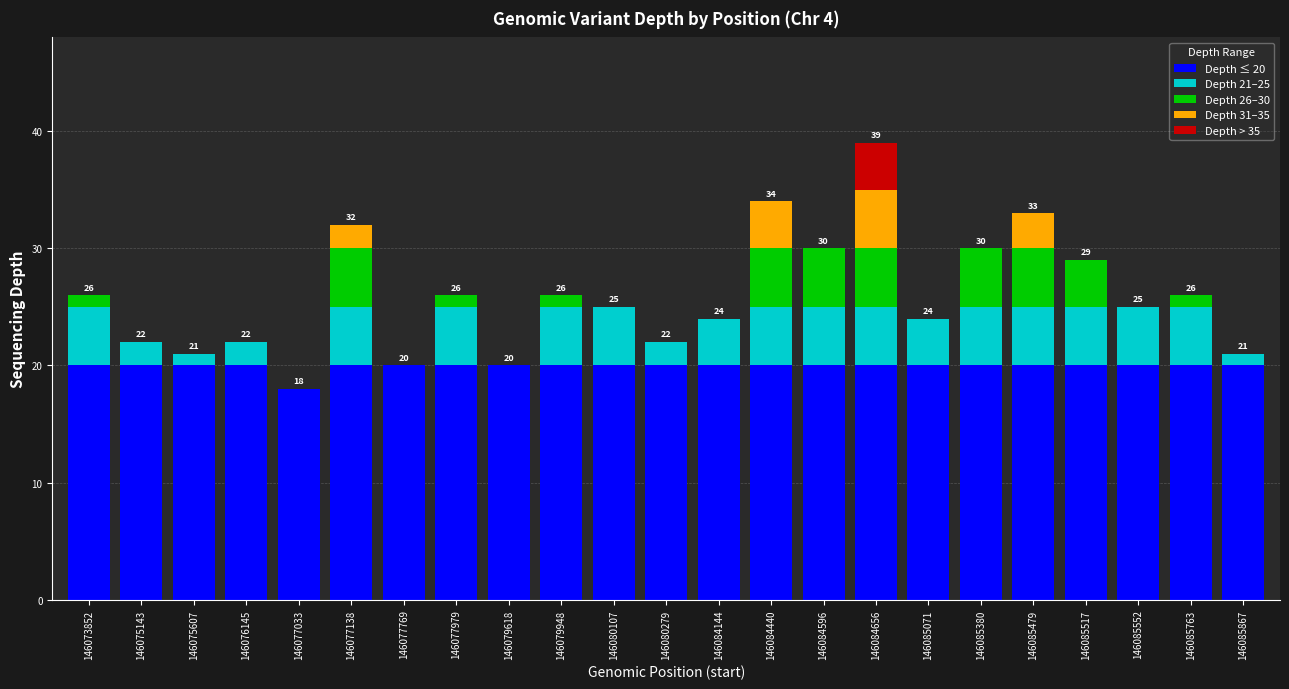

What is the total value across all series at 146085380?

30